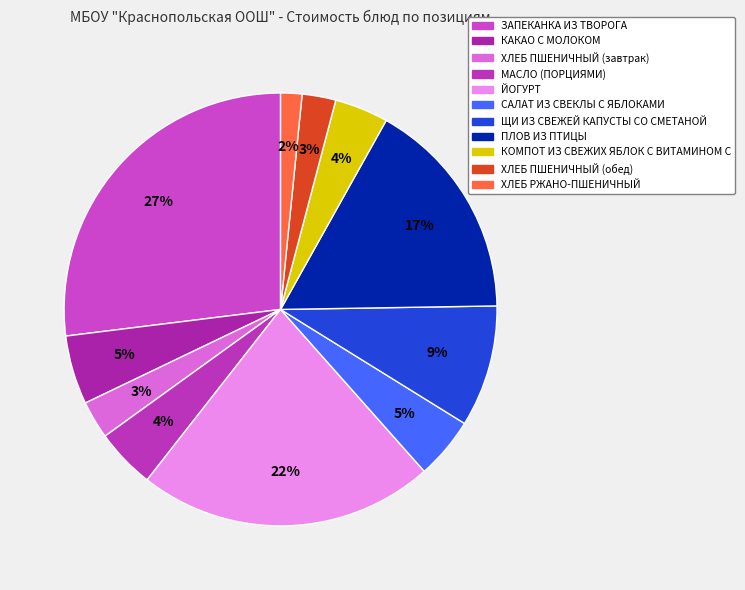

Is it true that ЗАПЕКАНКА ИЗ ТВОРОГА is 35% of the pie?

False